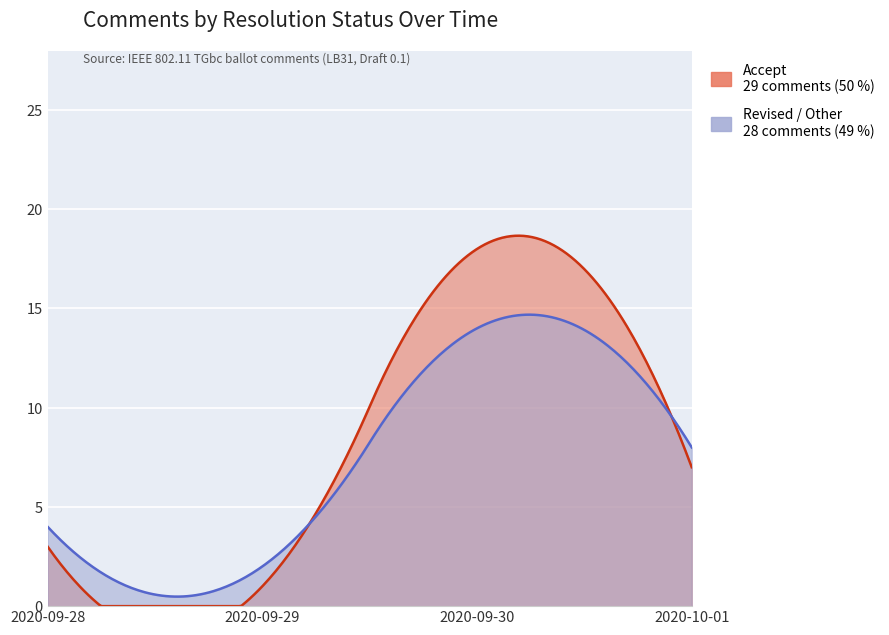

How many intersections are there between Accept and Revised / Other?

2